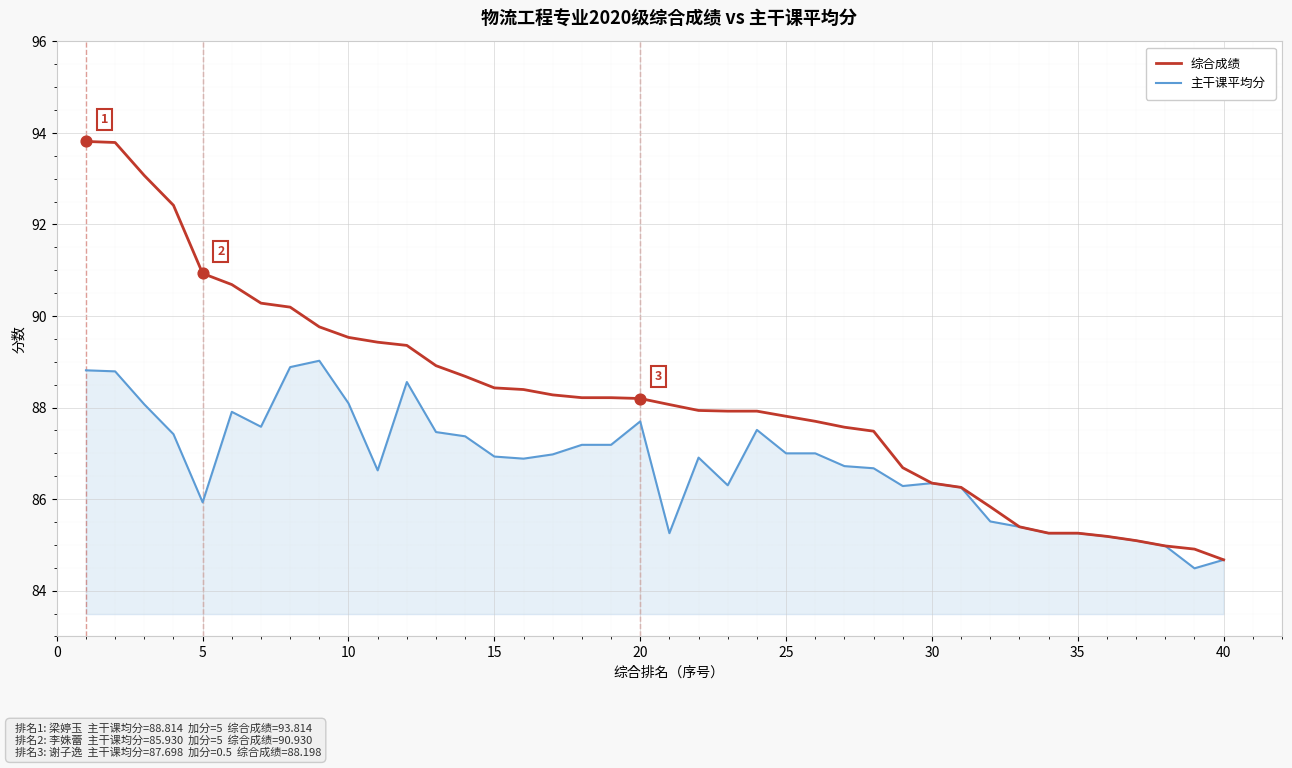

What are all the series names shown in the legend?

综合成绩, 主干课平均分